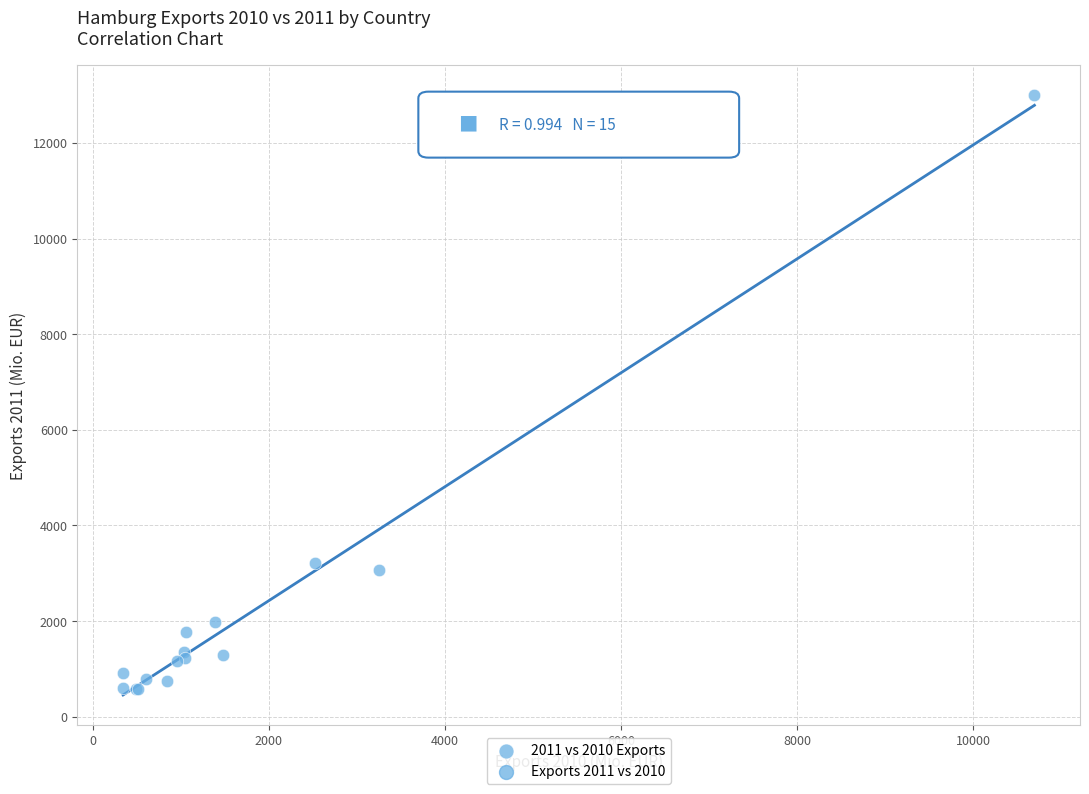

What Y value in the scatter plot is closest to 6793?

3221.3